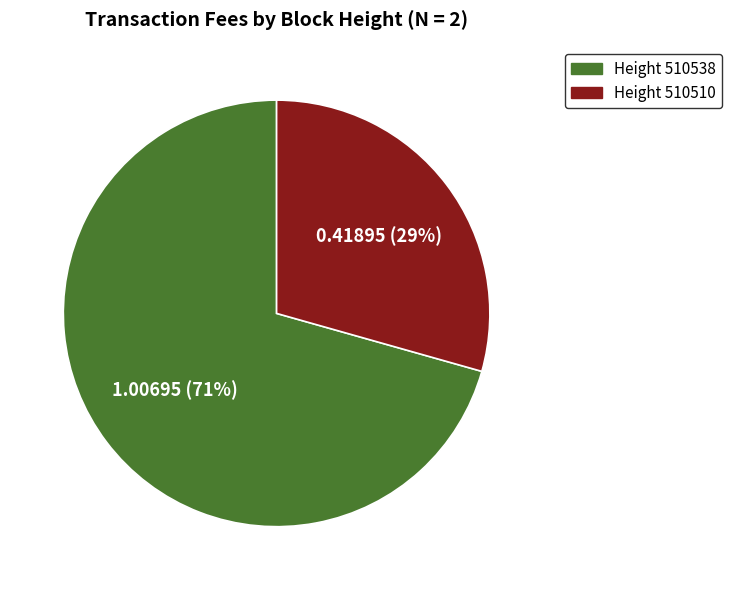

Does any single category account for the majority?

Yes